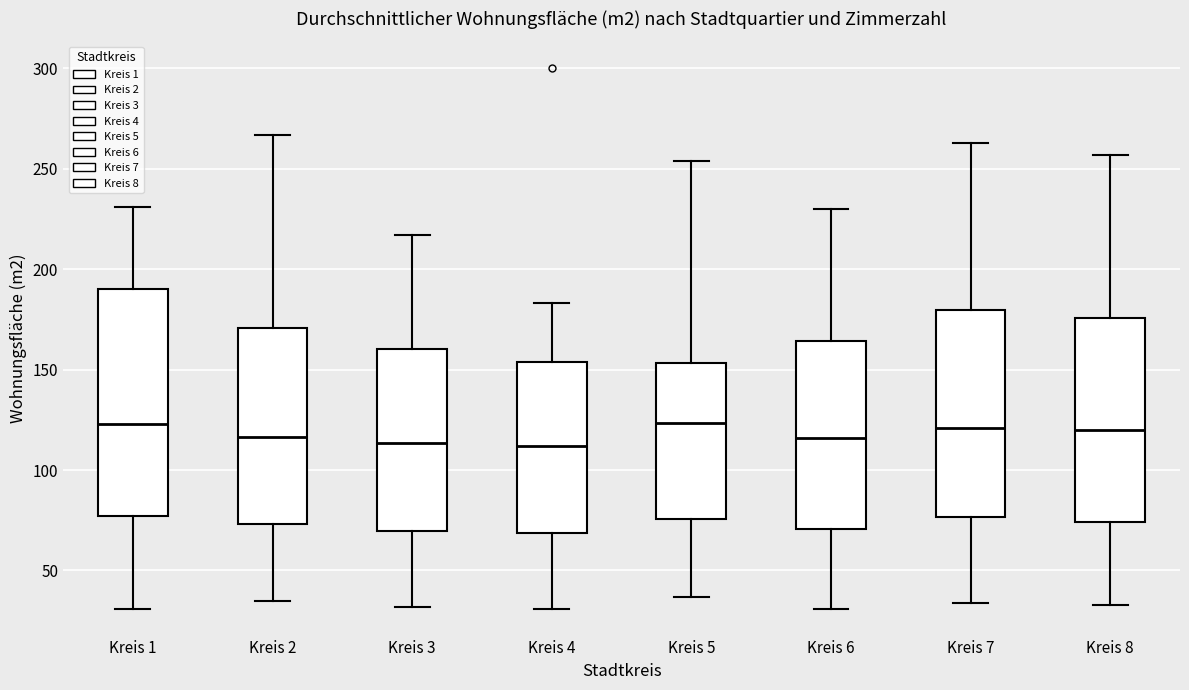

Where does the median line of the box for Kreis 8 sit on the y-axis? The values are not printed on the chart, so give them approximately, as read against the axis.

120